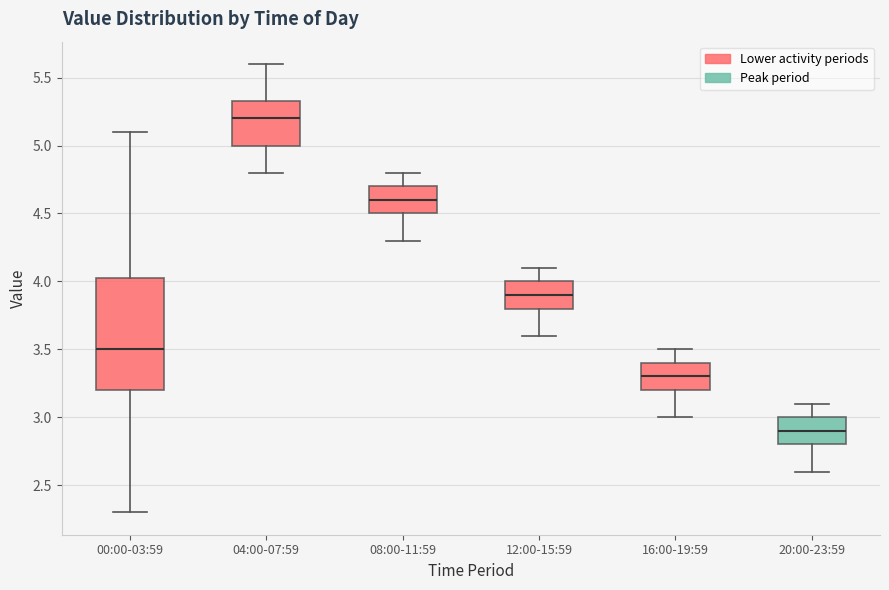

Which box has the lowest median line?

20:00-23:59